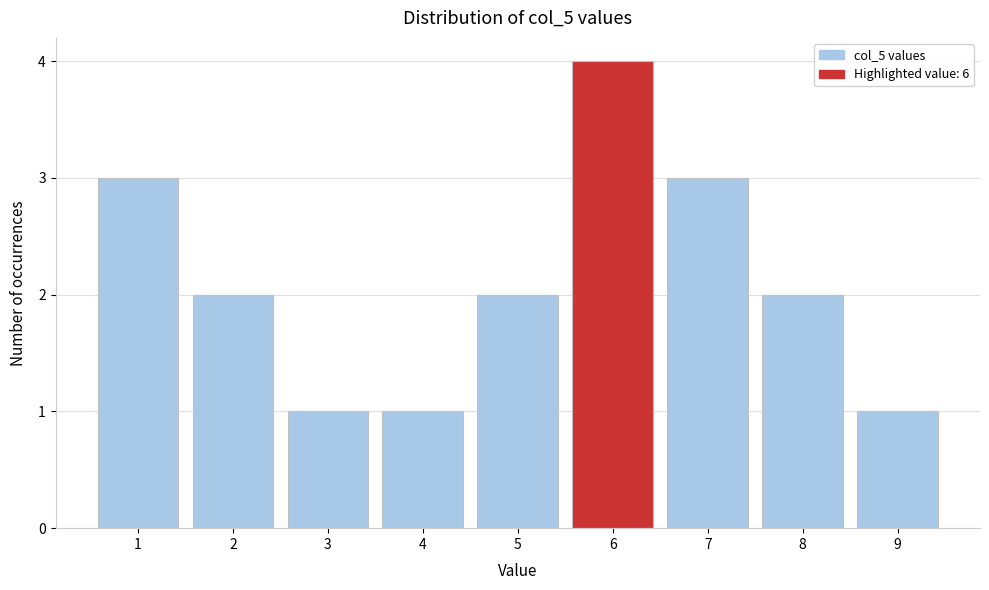

Reading left to right, list every bar in this chart as the range it spans on the x-axis followed by its height. The values are not printed on the chart, so give them approximately, as read against the axis.

0.5 to 1.5: 3
1.5 to 2.5: 2
2.5 to 3.5: 1
3.5 to 4.5: 1
4.5 to 5.5: 2
5.5 to 6.5: 4
6.5 to 7.5: 3
7.5 to 8.5: 2
8.5 to 9.5: 1